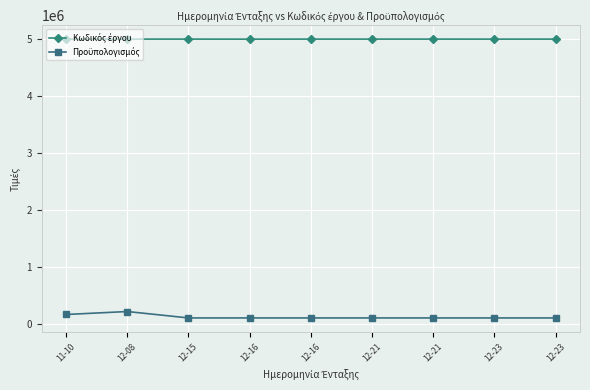

True or false: Κωδικός έργου and Προϋπολογισμός intersect in this chart.

False